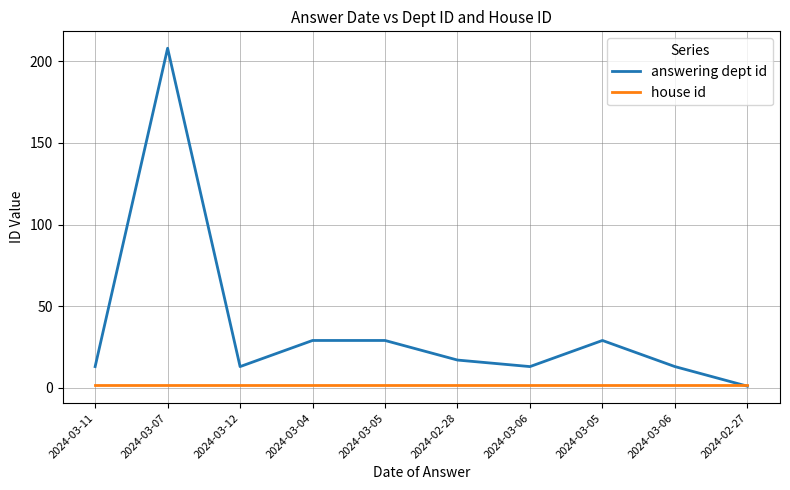

How many lines are shown in the chart?

2